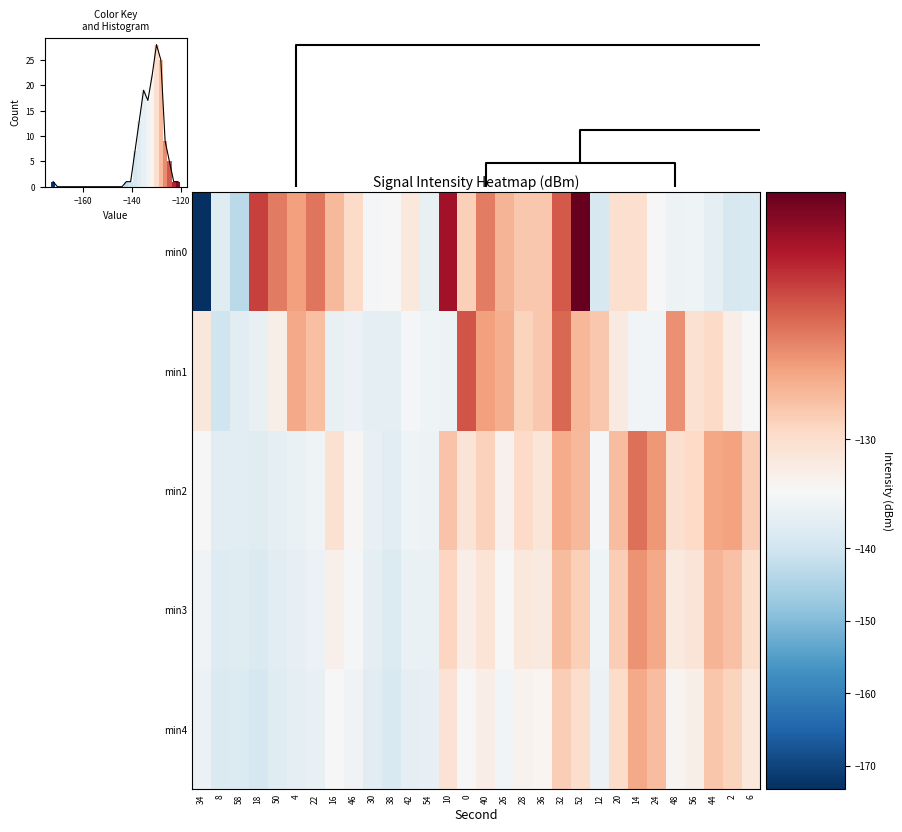

How many series are shown in this chart?

5